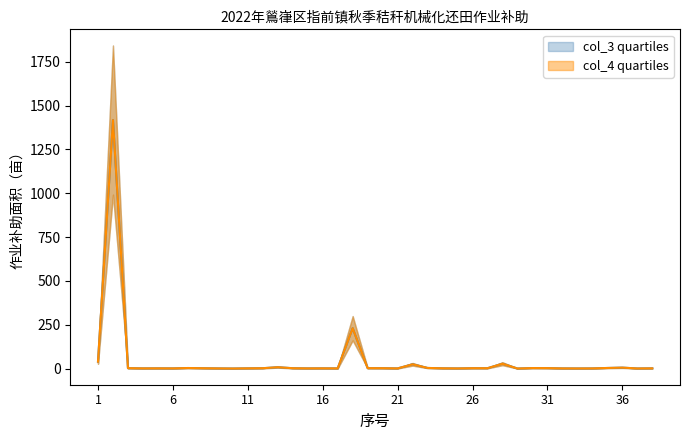

What is the difference between the maximum and second lowest values in the col_3 (area, mu) series?

1416.0